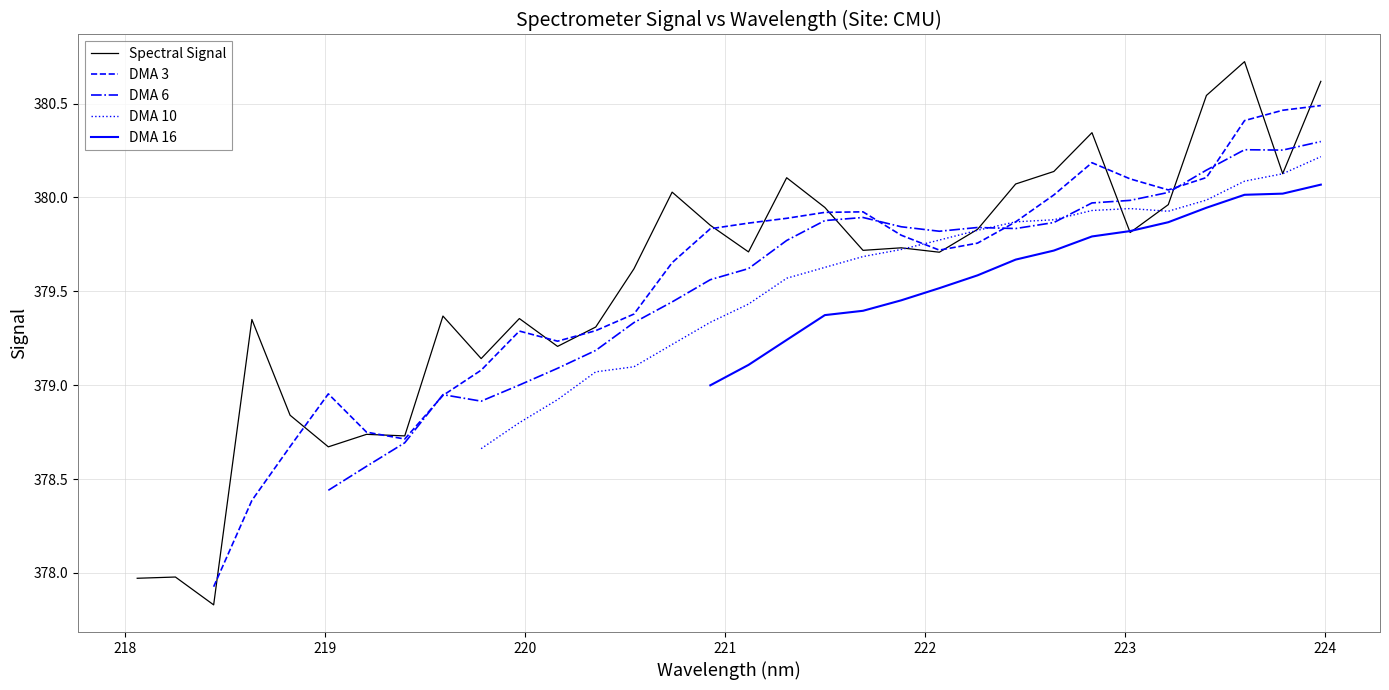

Is this an area chart (filled region under the line)?

No